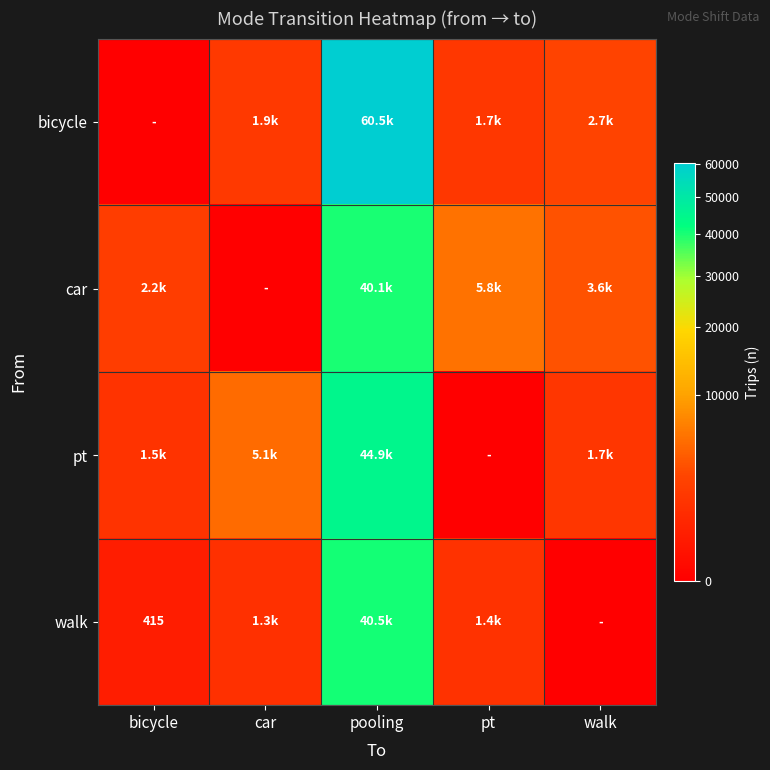

At which category is the sum across all series the highest?

pooling